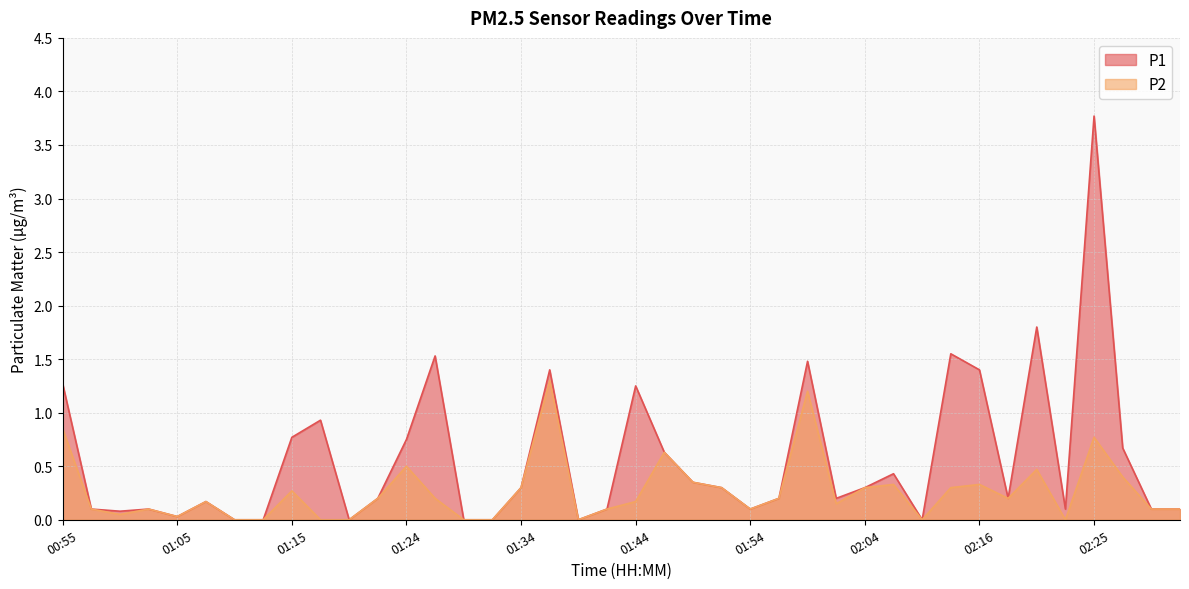

Where is P1 nearest to the value 1?

01:17